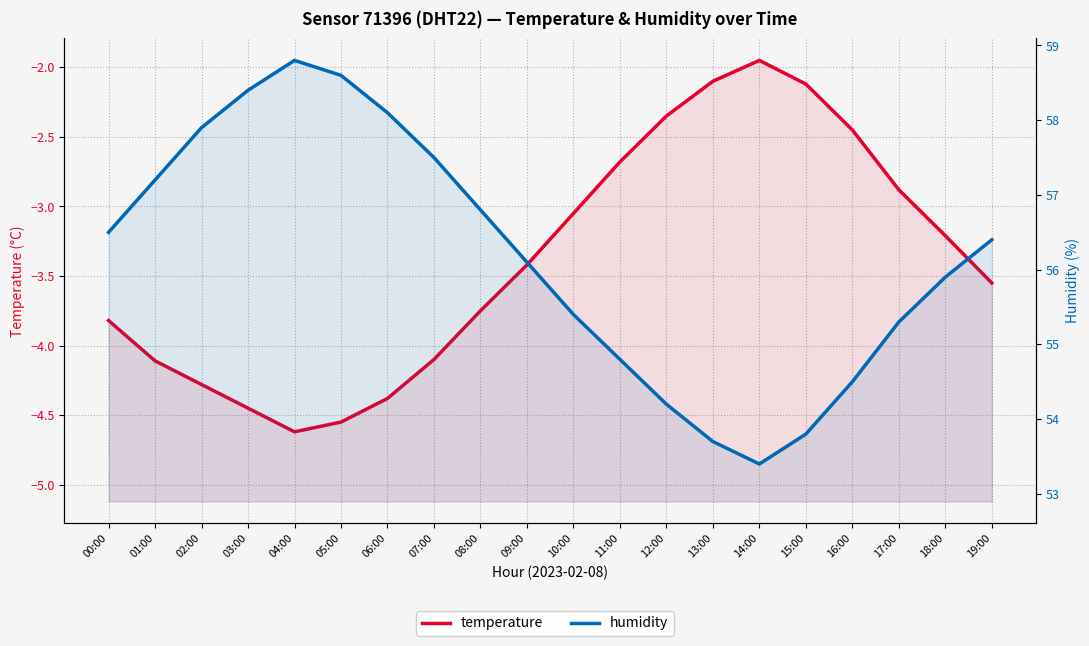

What is the difference between the highest and lowest values at 05:00?

63.1